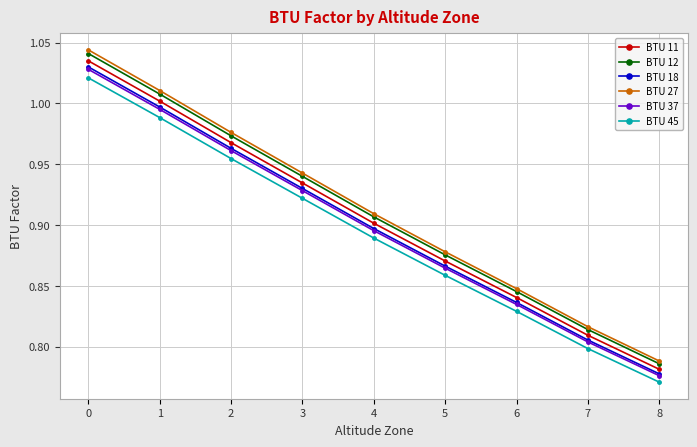

Which category has the lowest value in the BTU 45 series?

8